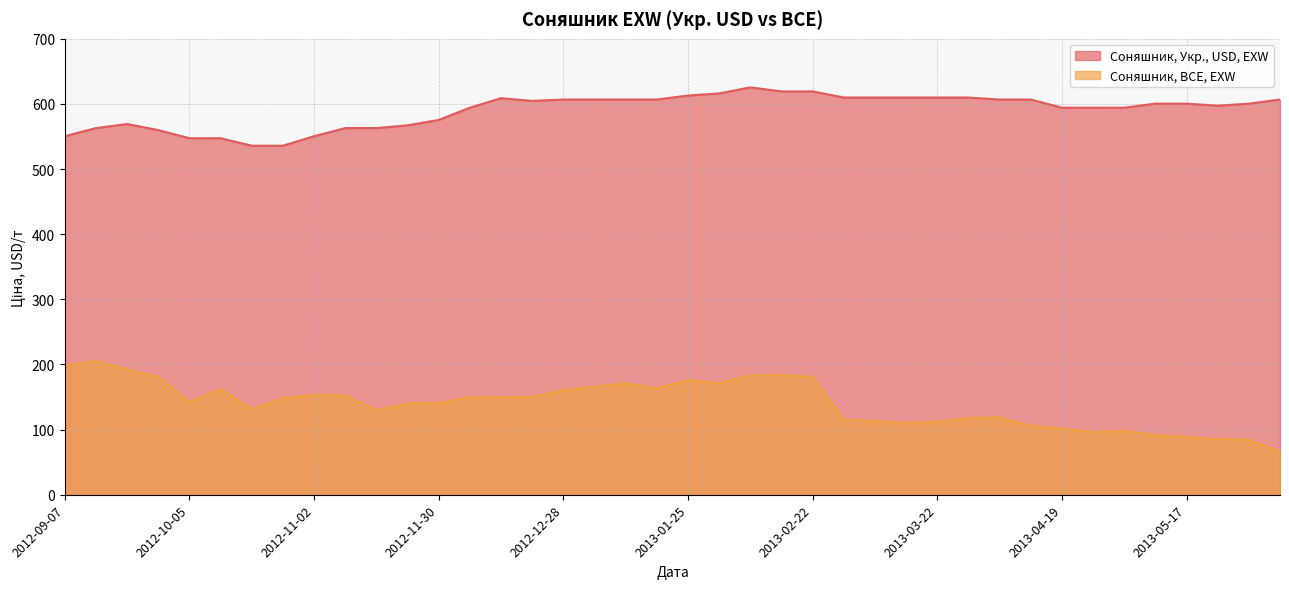

What is the label of the 33rd point from the right?

2012-10-26